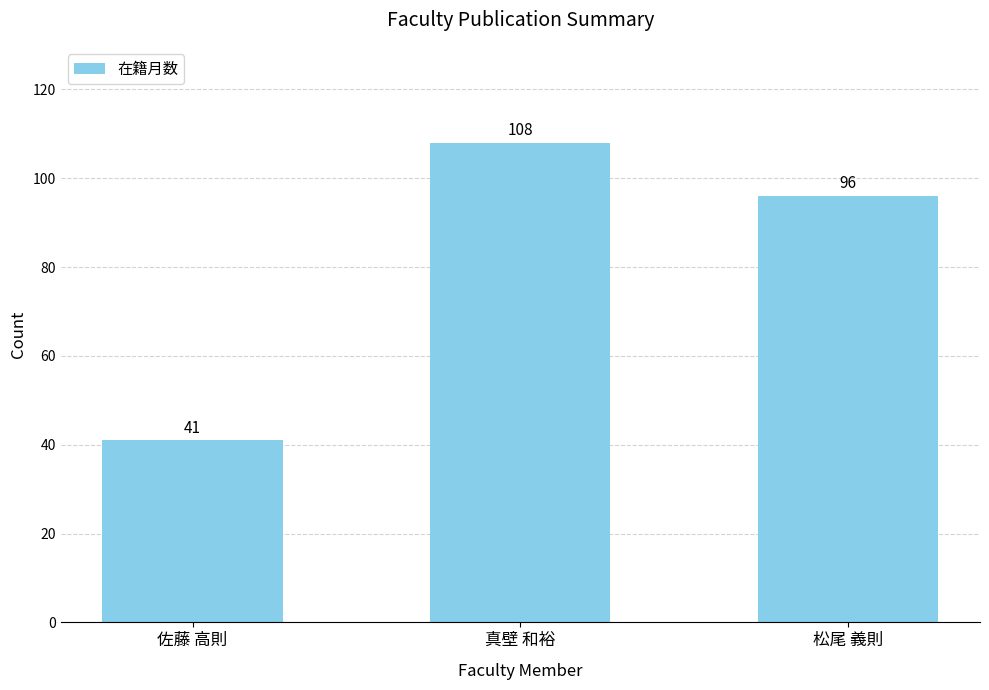

Where is the data nearest to the value 74?

松尾 義則